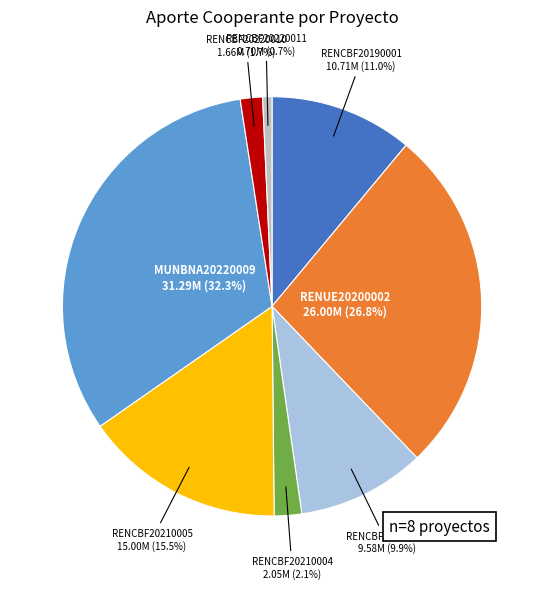

To the nearest percent, what is the average slice percentage?

12%